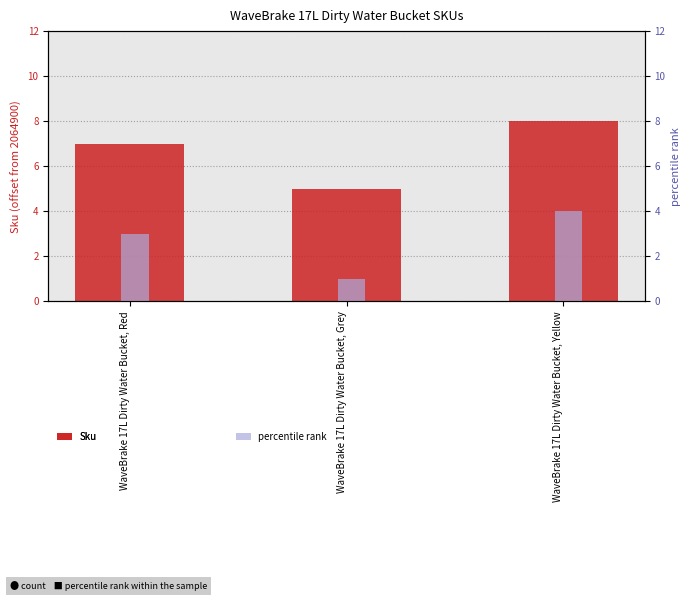

Are the bars grouped side by side (vs. stacked)?

Yes